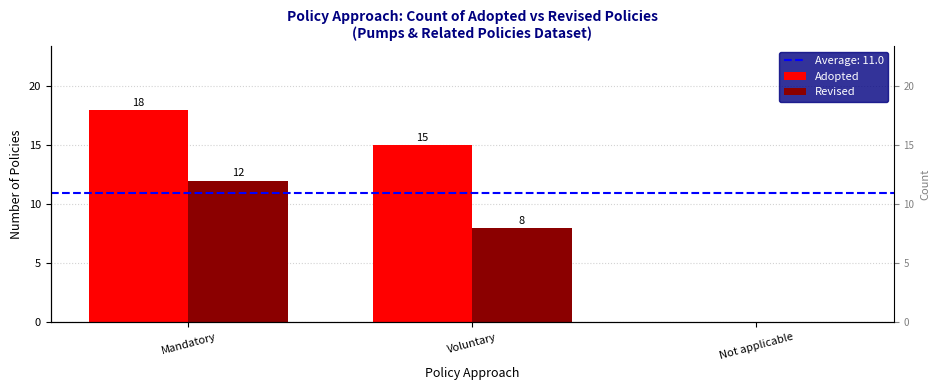

What is the spread (max minus min) of values at Mandatory?

6